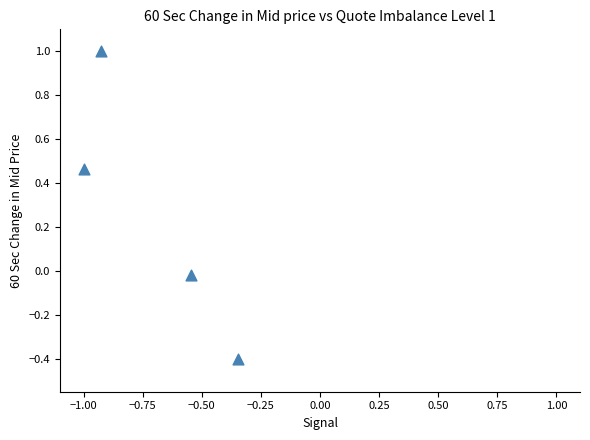

What is the average X value?

-0.7